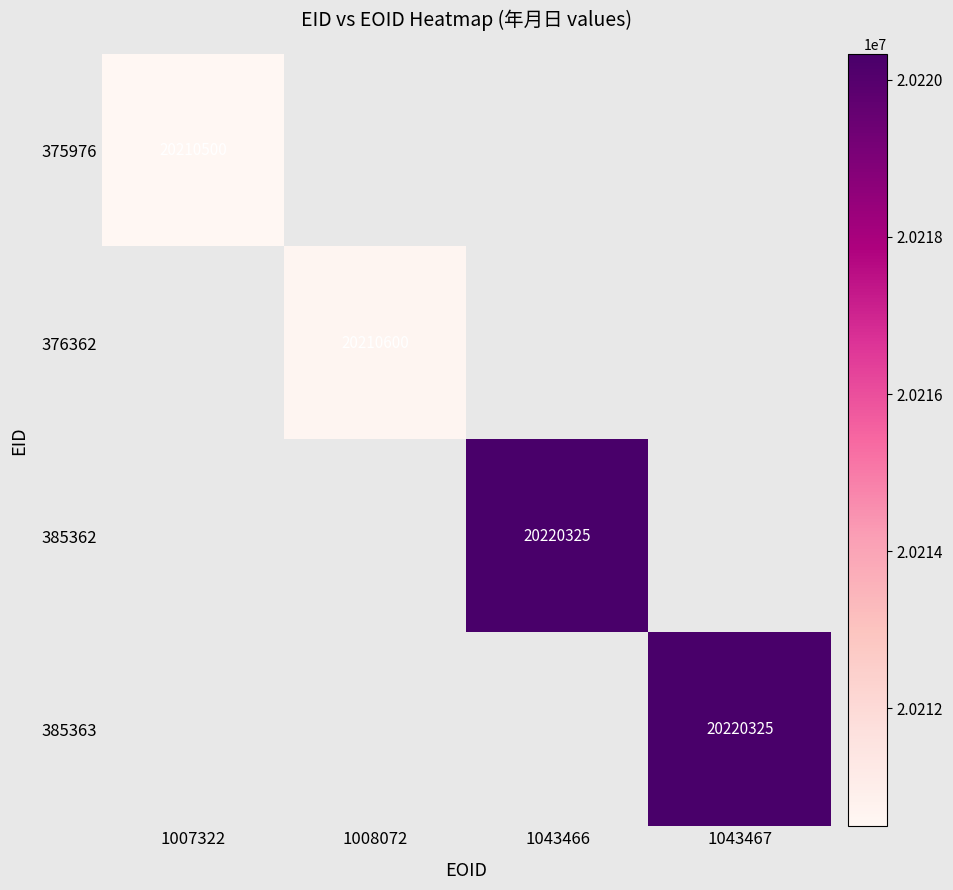

Is it true that 385362 equals 20220325 at 1043466?

True